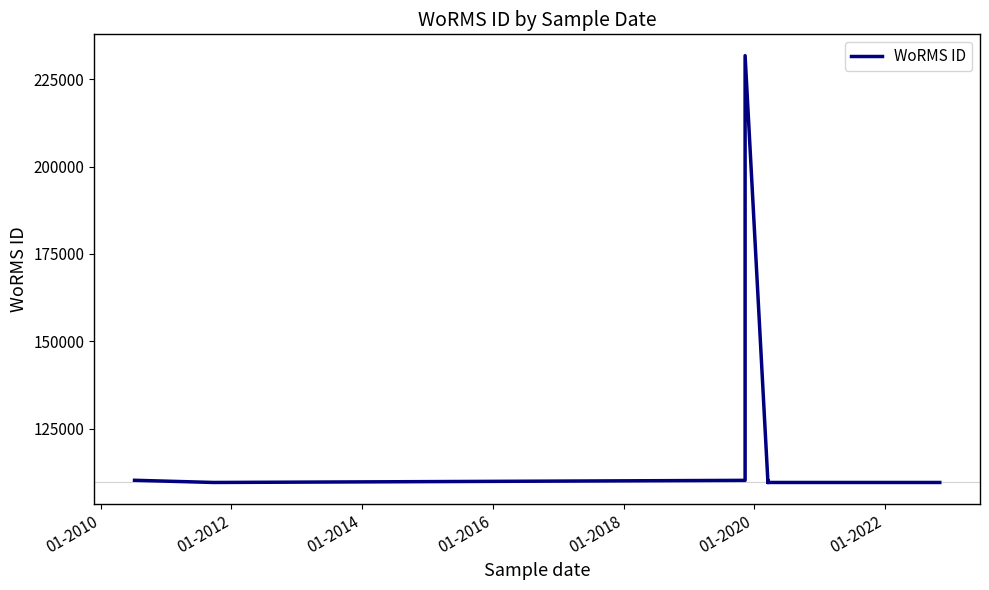

How many points are lower than both their immediate neighbors (excluding endpoints)?

2